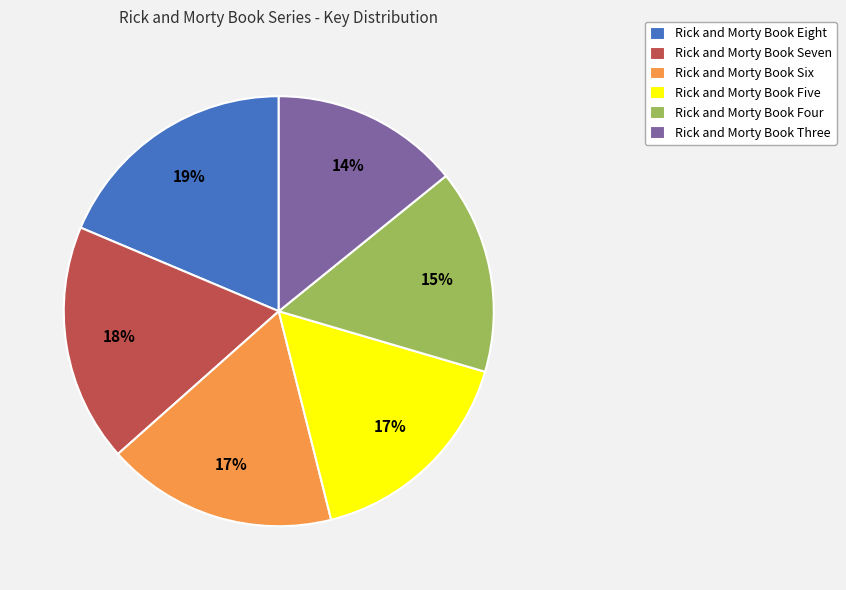

To the nearest percent, what is the average slice percentage?

17%